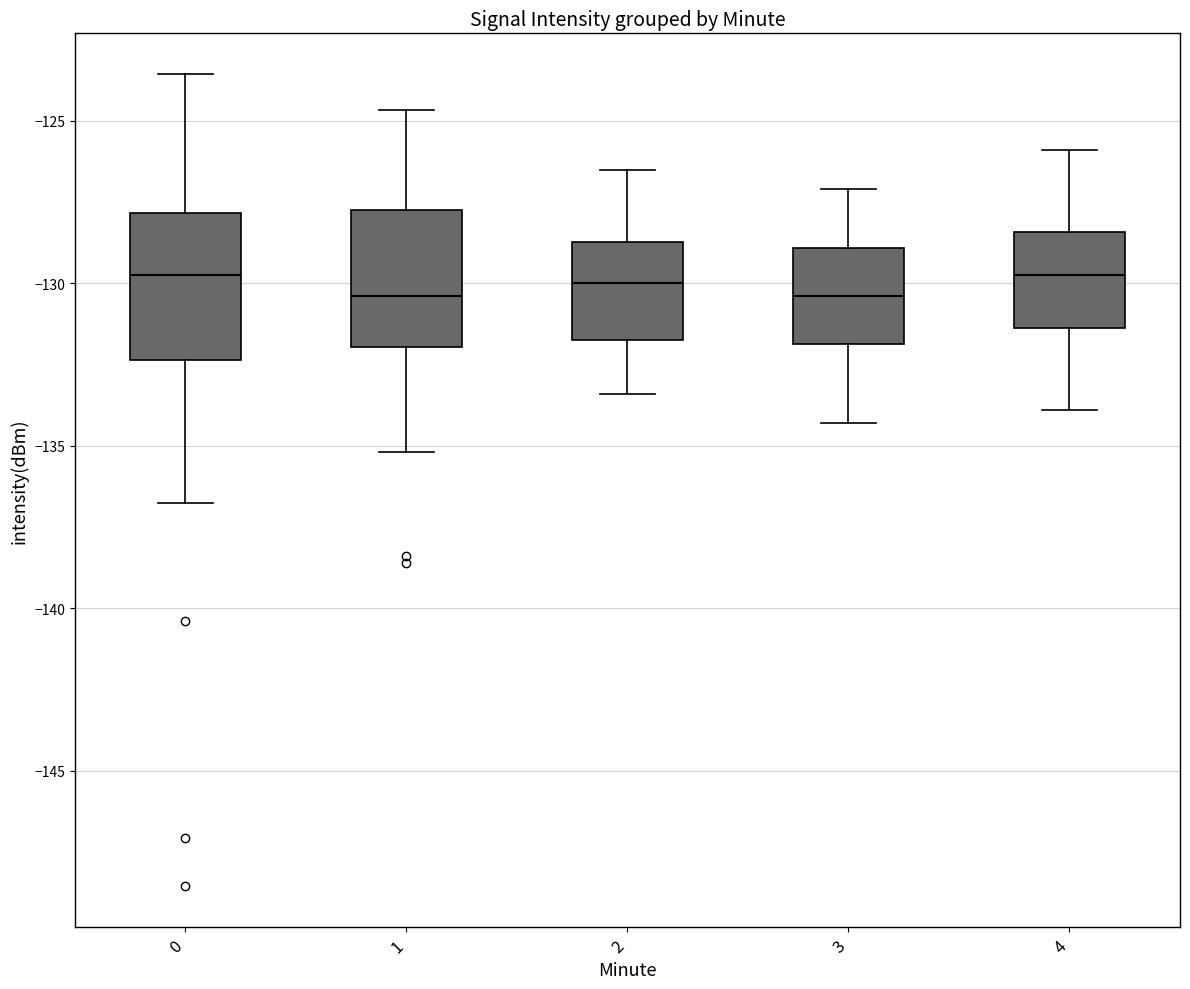

Reading left to right, read every box against the y-axis: the position of its median line, the range the box covers, and the ends of its whiskers. The values are not printed on the chart, so give them approximately, as read against the axis.

0: median -129.5, box -132.5 to -128.0, whiskers -136.5 to -123.5
1: median -130.5, box -132.0 to -128.0, whiskers -135.0 to -124.5
2: median -130.0, box -131.5 to -128.5, whiskers -133.5 to -126.5
3: median -130.5, box -132.0 to -129.0, whiskers -134.5 to -127.0
4: median -129.5, box -131.5 to -128.5, whiskers -134.0 to -126.0